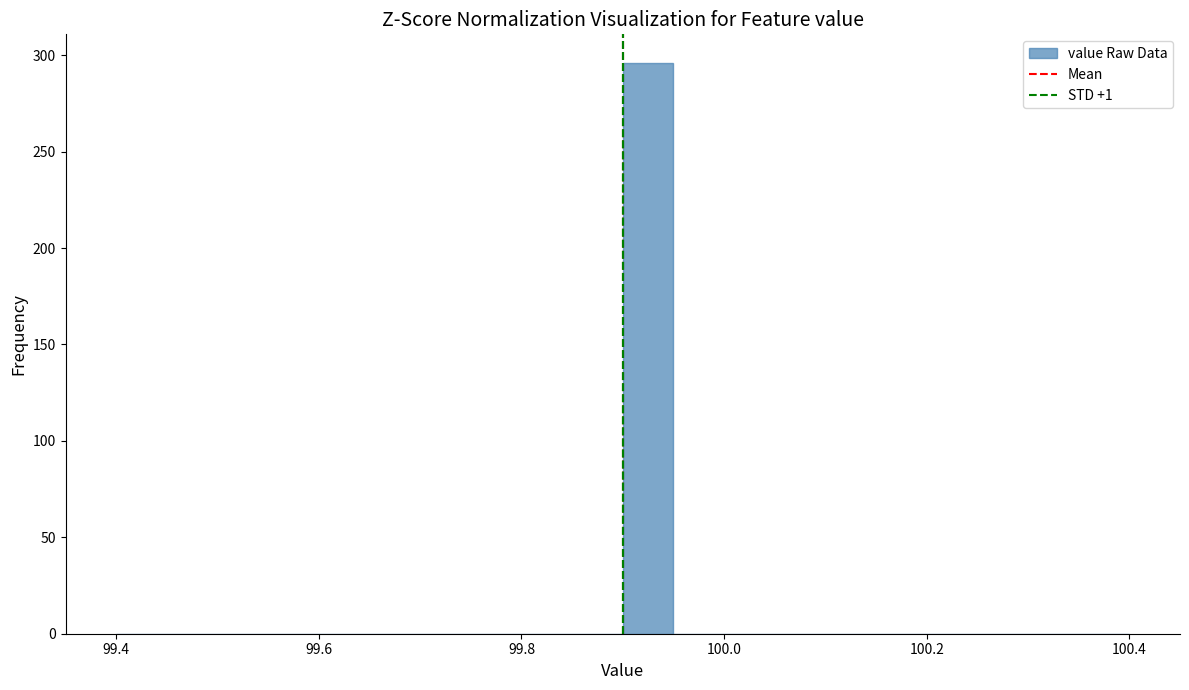

Read against the x-axis, roughly where is the centre of the tallest bar?

99.92